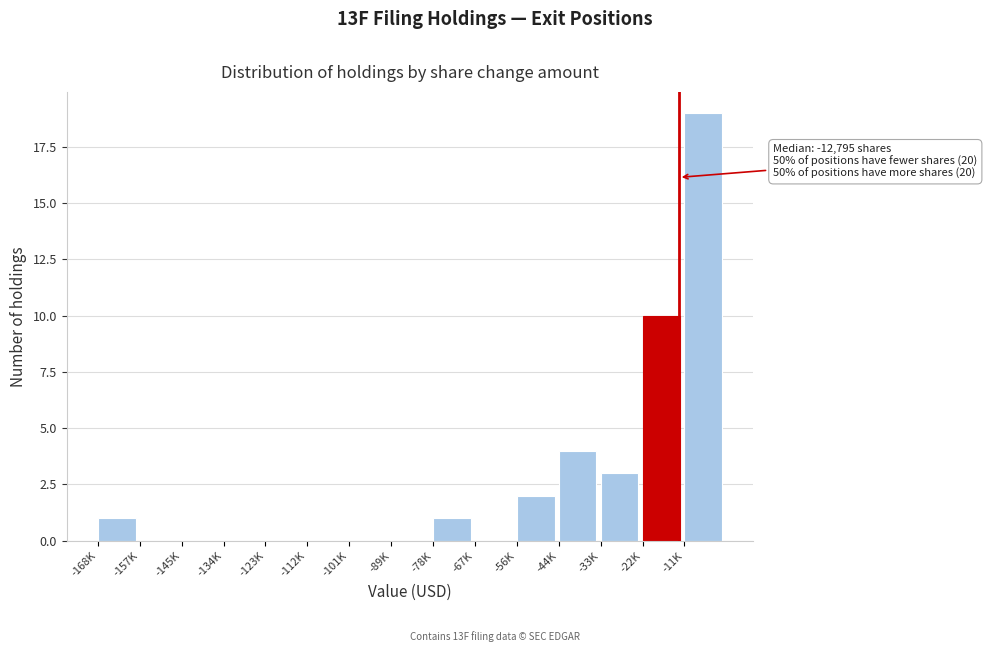

Reading left to right, transcribe all the data shown in this chart.

-168K=1	-157K=0	-145K=0	-134K=0	-123K=0	-112K=0	-101K=0	-89K=0	-78K=1	-67K=0	-56K=2	-44K=4	-33K=3	-22K=10	-11K=19